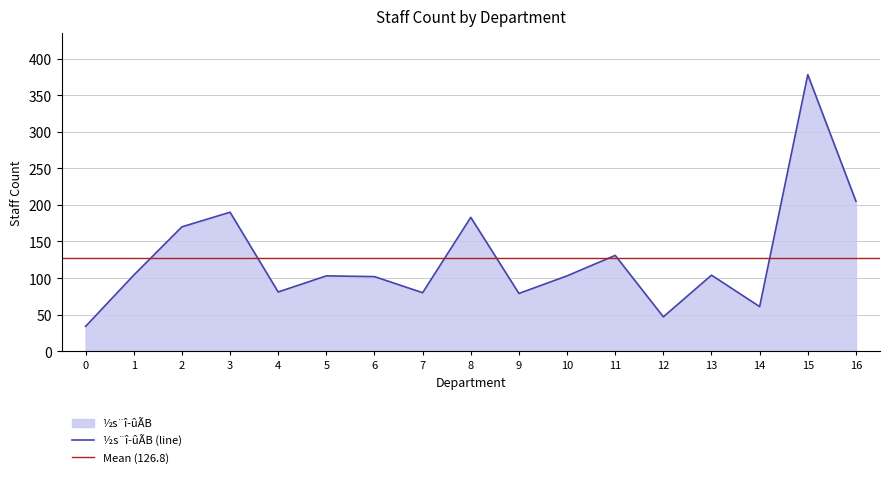

What is the highest value of the ½s¨î­ûÃB (line) series?

378